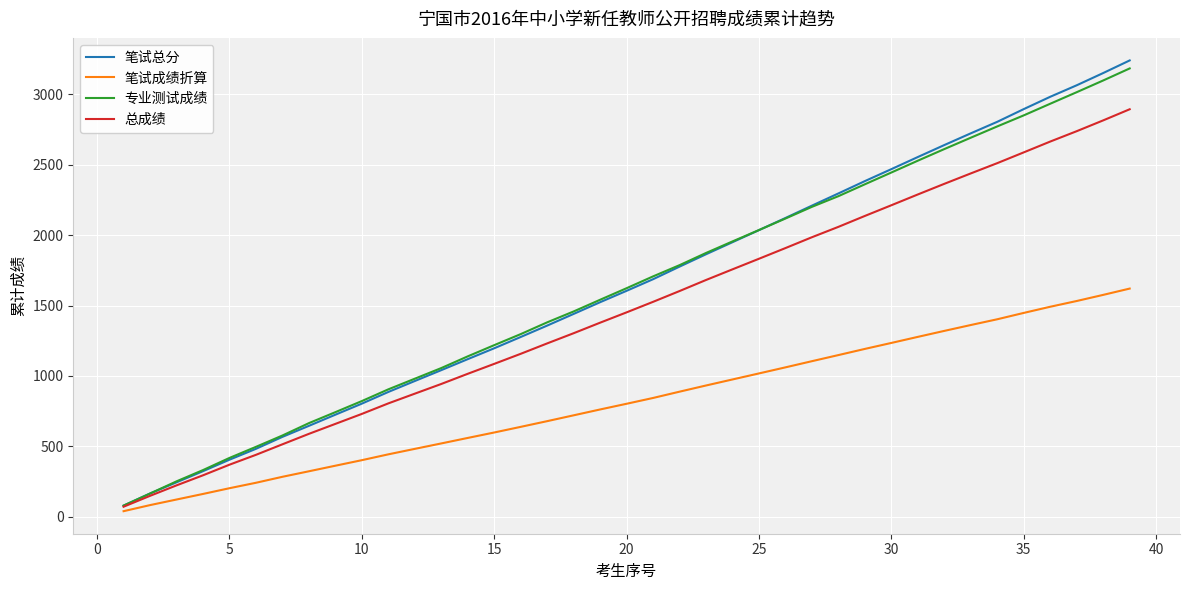

What is the lowest value of the 专业测试成绩 series?

79.2